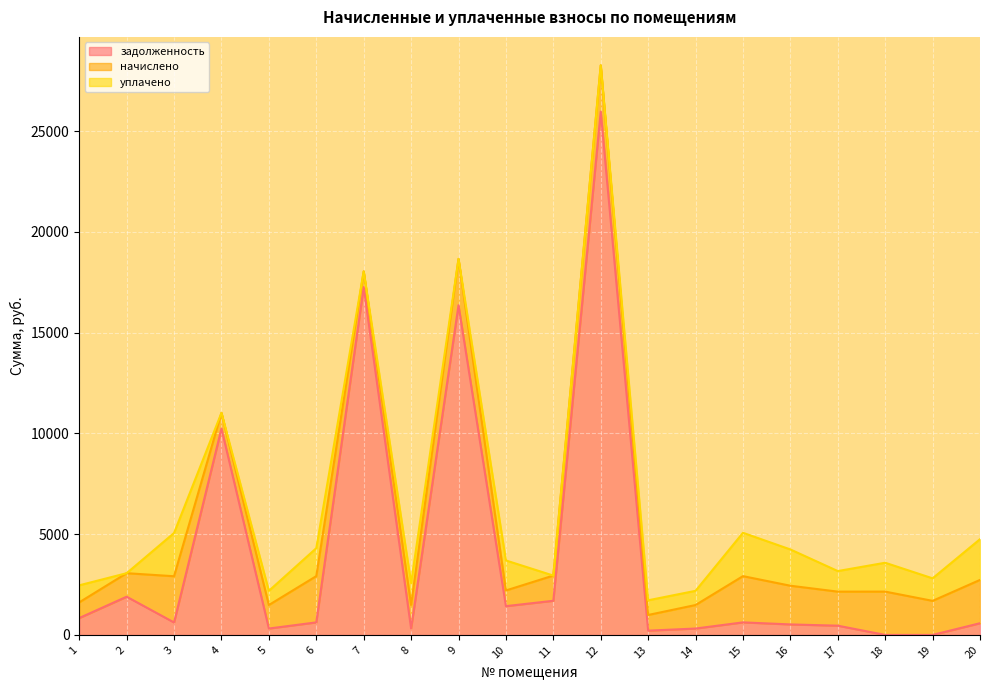

What is the difference between the уплачено values at 7 and 18?

1432.0